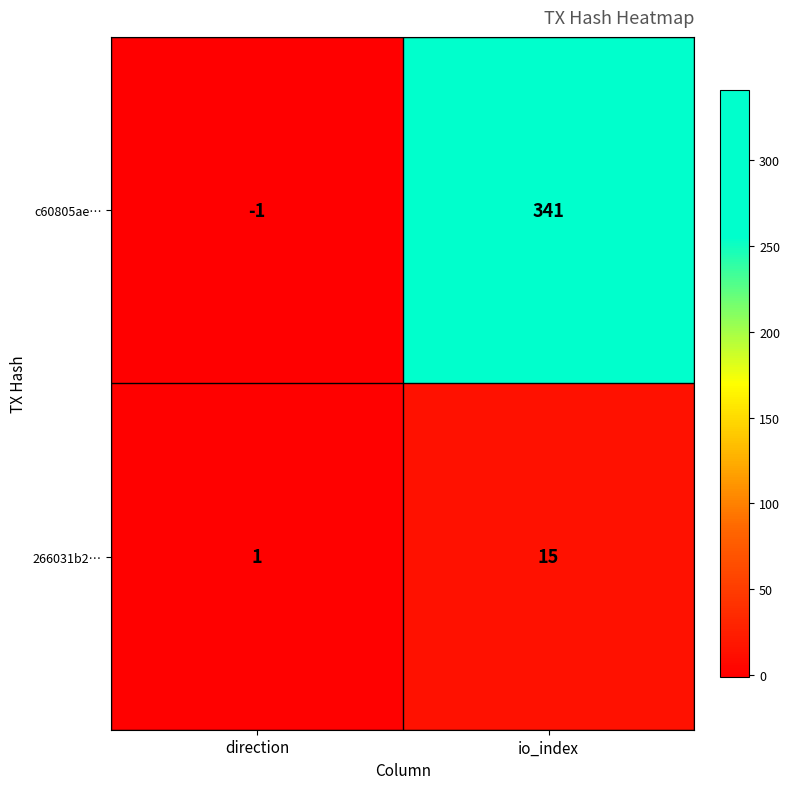

Reading right to left, extract all data points from this chart.

c60805ae…: 341	-1
266031b2…: 15	1